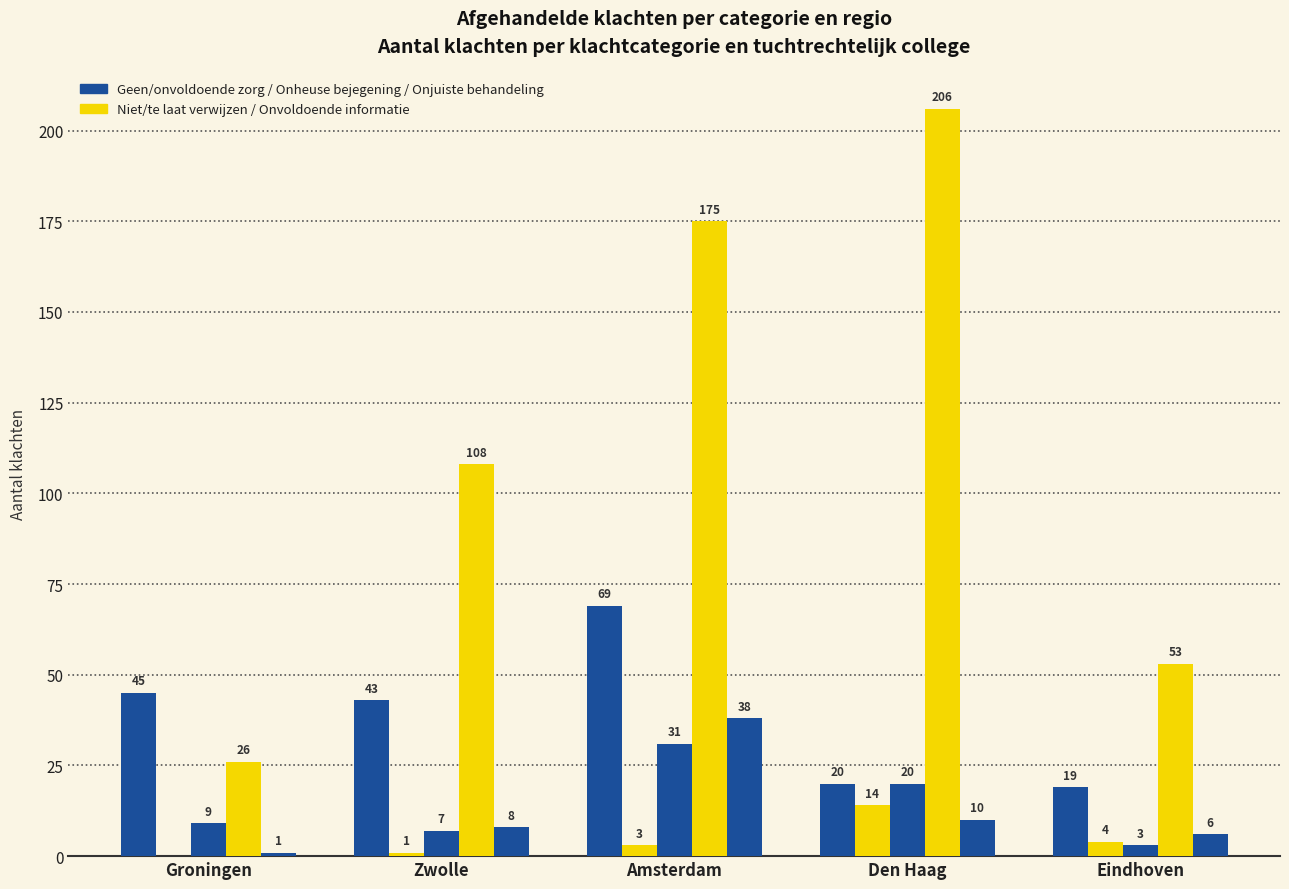

Does the chart contain stacked bars?

No